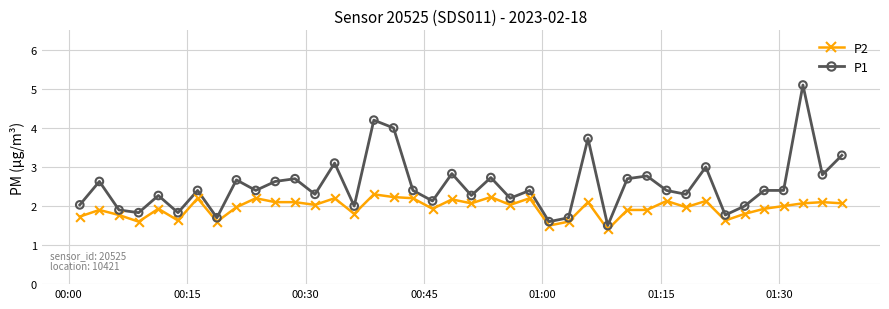

What is the difference between the maximum and minimum values in the P1 series?

3.6